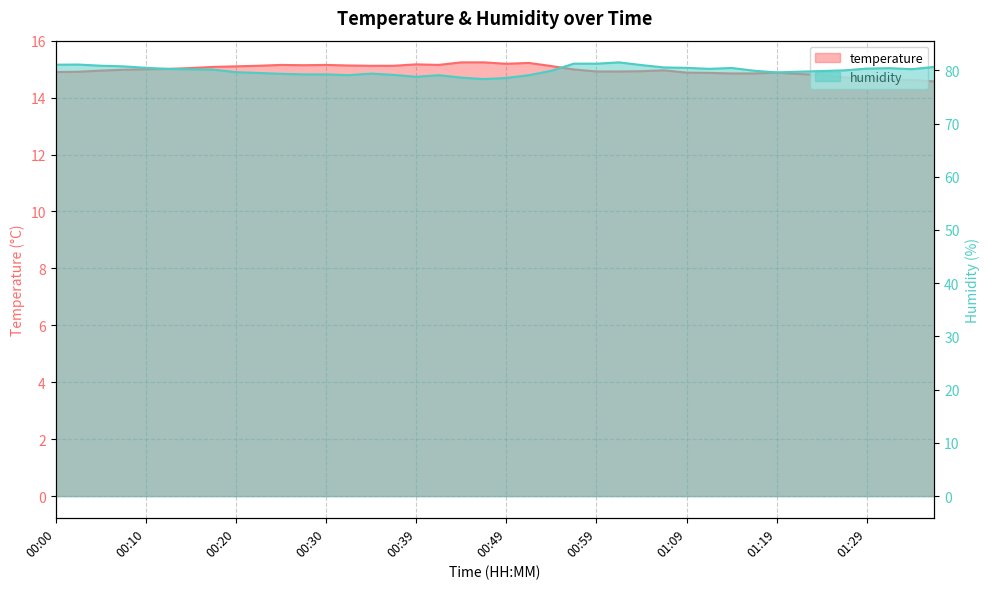

How many interior local valleys does the humidity series have?

7